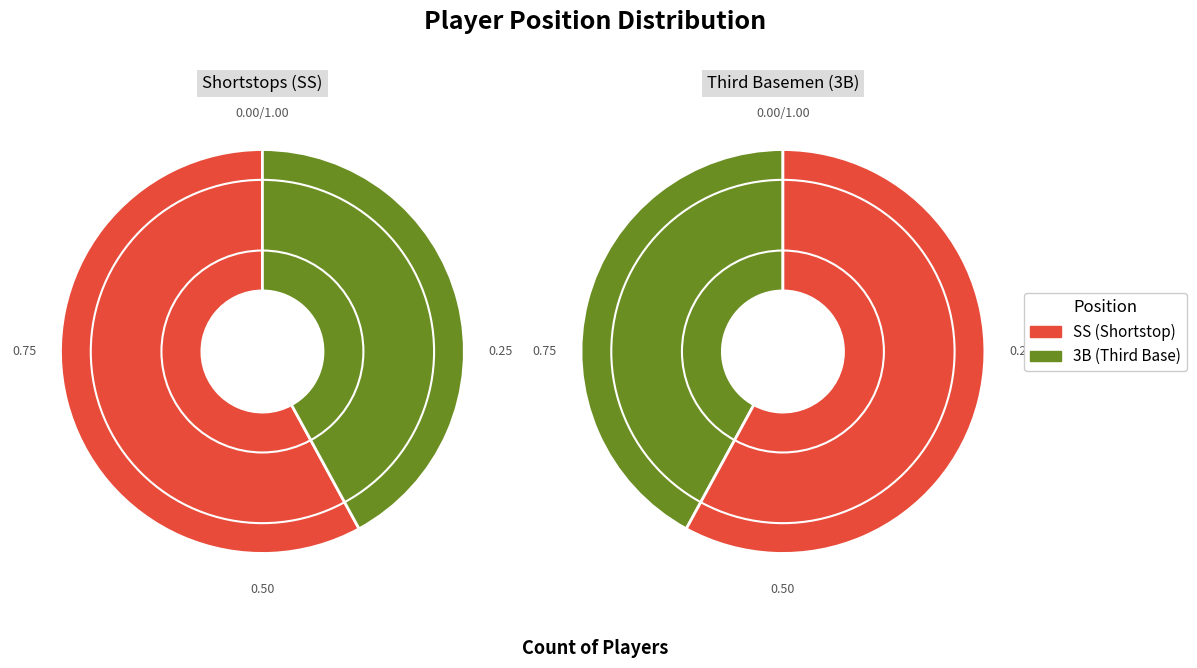

Combined, do SS and 3B account for over 50%?

Yes